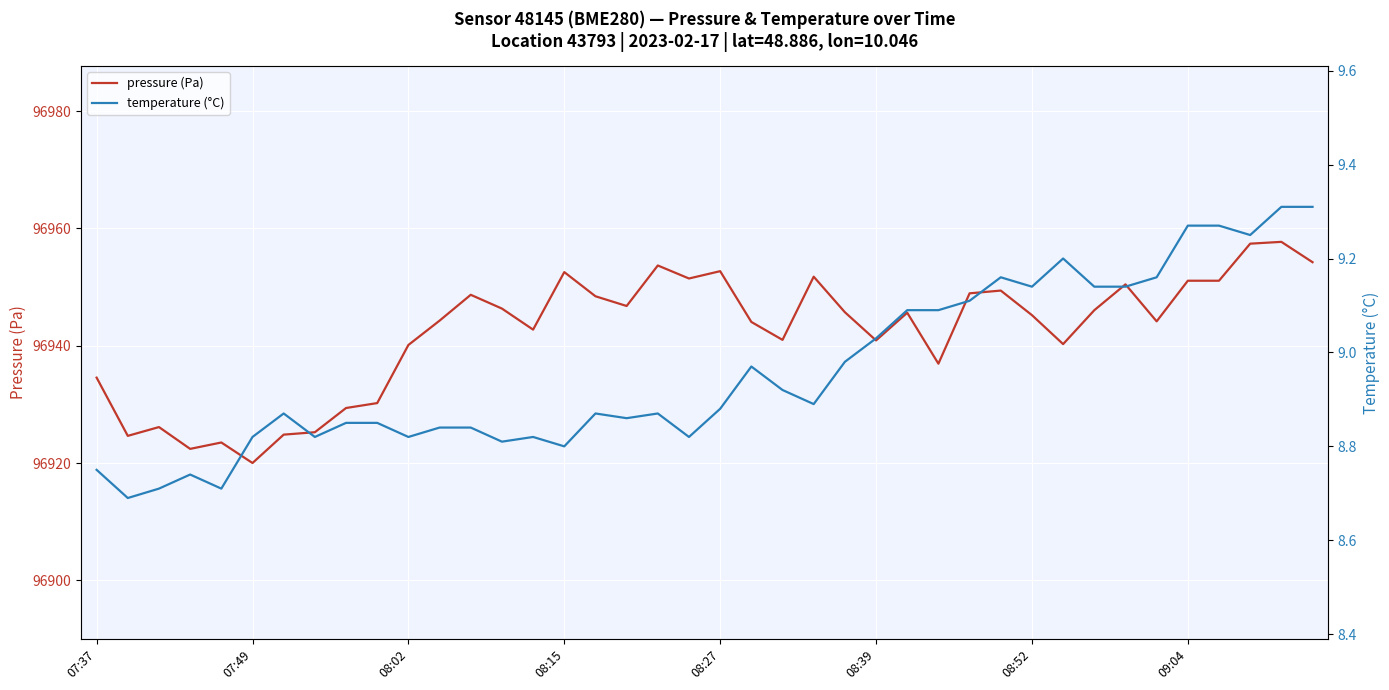

True or false: pressure (Pa) has a value of 96952.6 at 08:15.

True